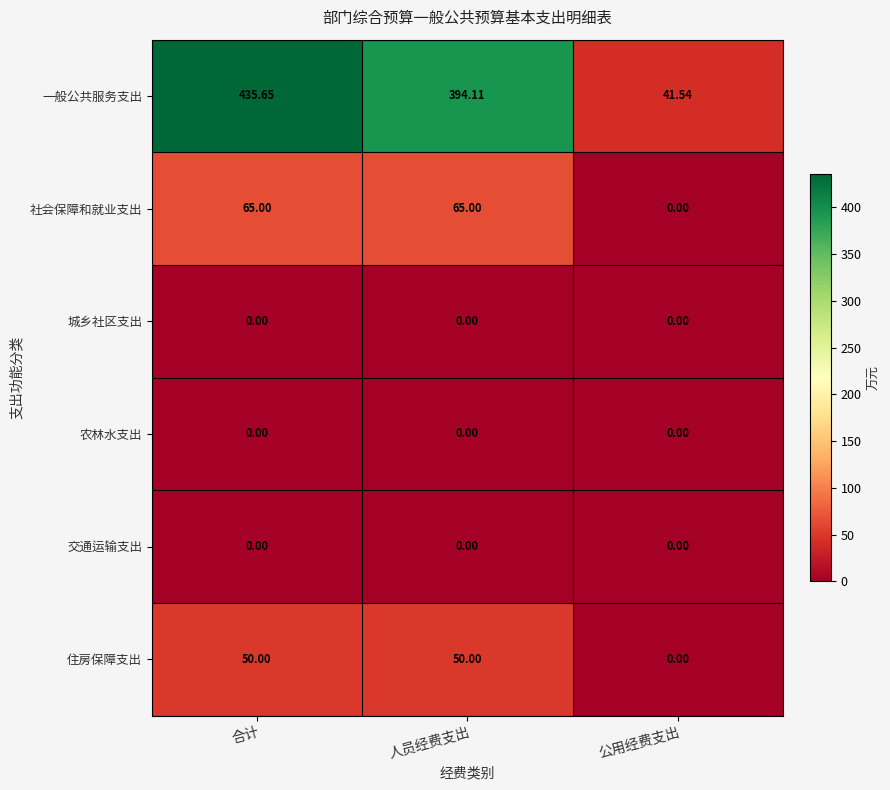

Where does the 一般公共服务支出 series first go above 394?

合计